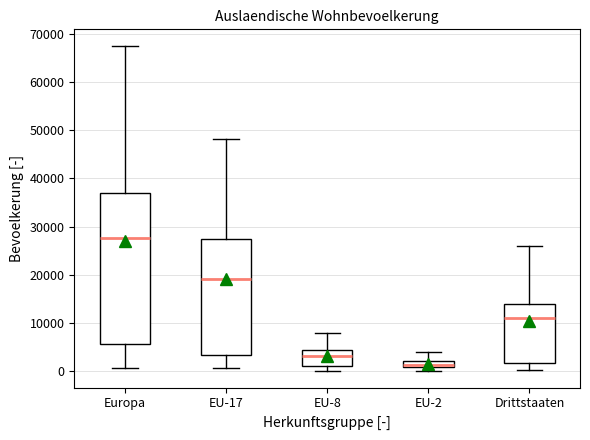

Comparing the boxes themselves (not the whiskers), which one is the tallest?

Europa